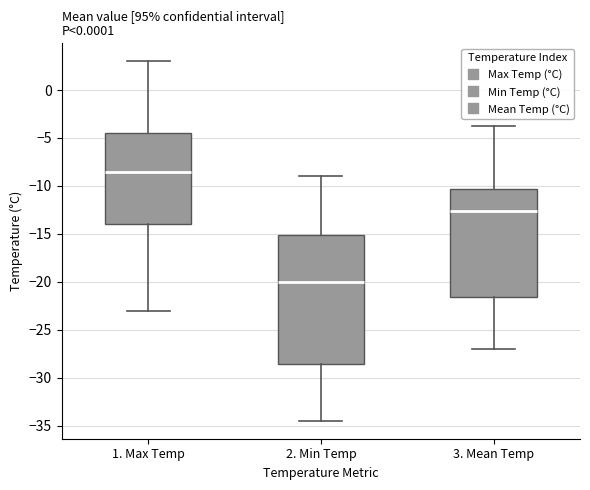

Which box is the tallest, from its lower edge to its upper edge?

2. Min Temp